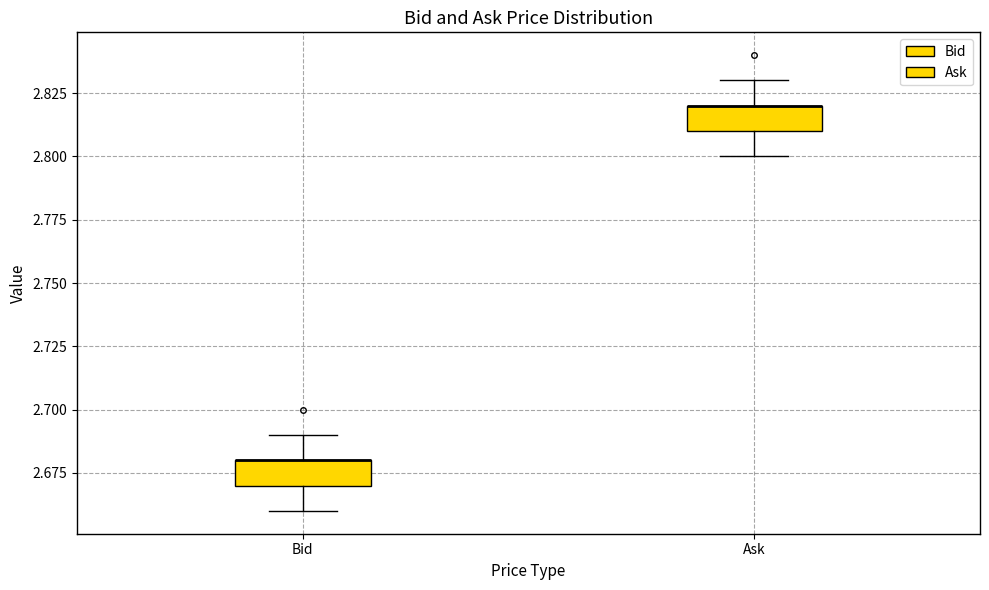

Reading left to right, transcribe this box plot: for each box, give where its median line is, the range the box spans, and where its two whiskers end, as read against the y-axis. The values are not printed on the chart, so give them approximately, as read against the axis.

Bid: median 2.68 (drawn on the box's upper edge), box 2.67 to 2.68, whiskers 2.66 to 2.69
Ask: median 2.82 (drawn on the box's upper edge), box 2.81 to 2.82, whiskers 2.80 to 2.83